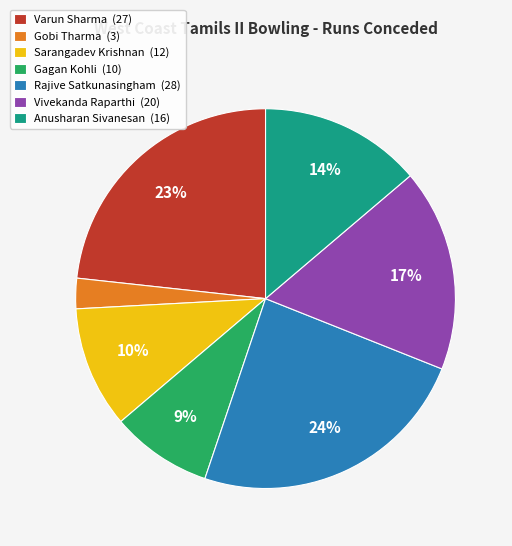

Which slice is the largest?

Rajive Satkunasingham